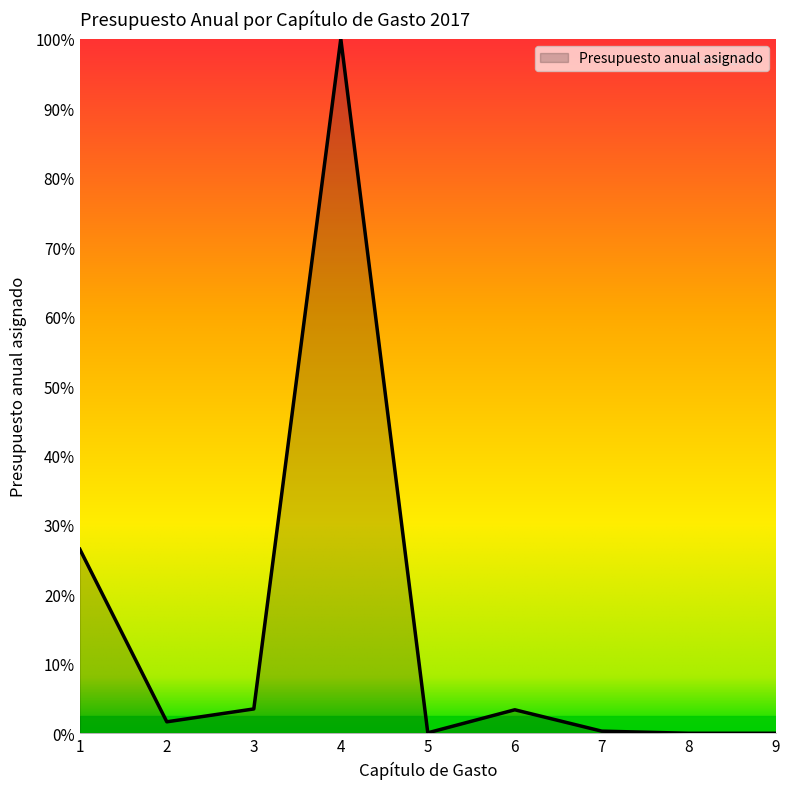

How many lines are shown in the chart?

1